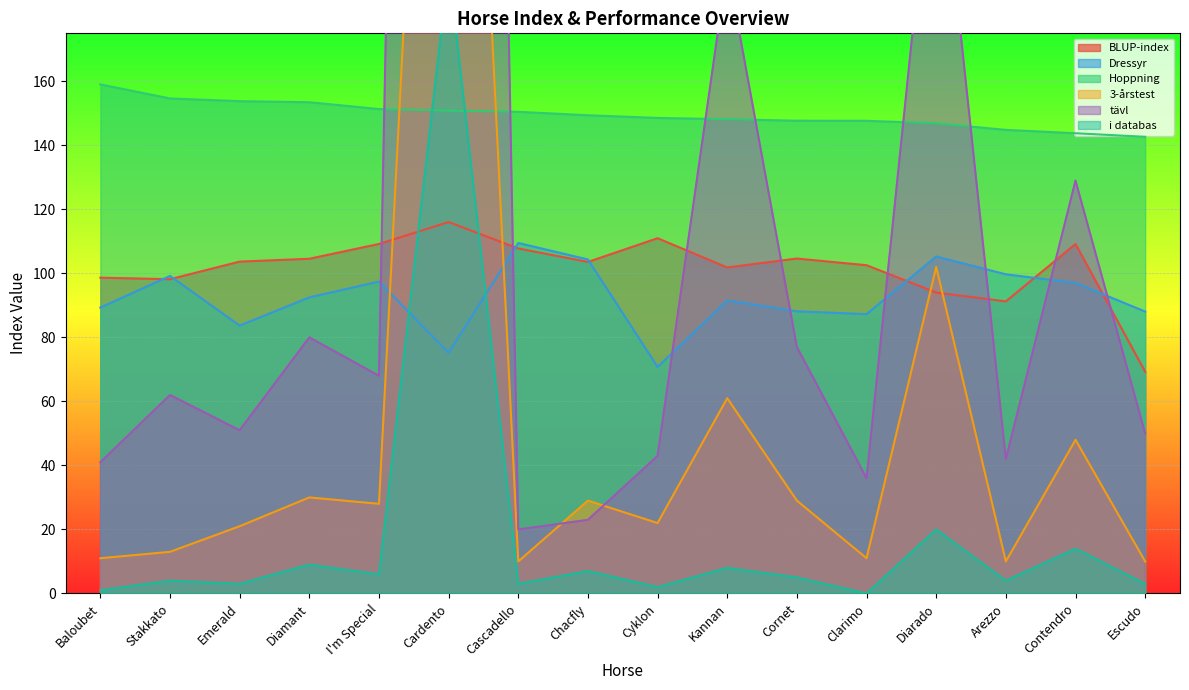

True or false: Dressyr has a value of 132.4 at Stakkato.

False